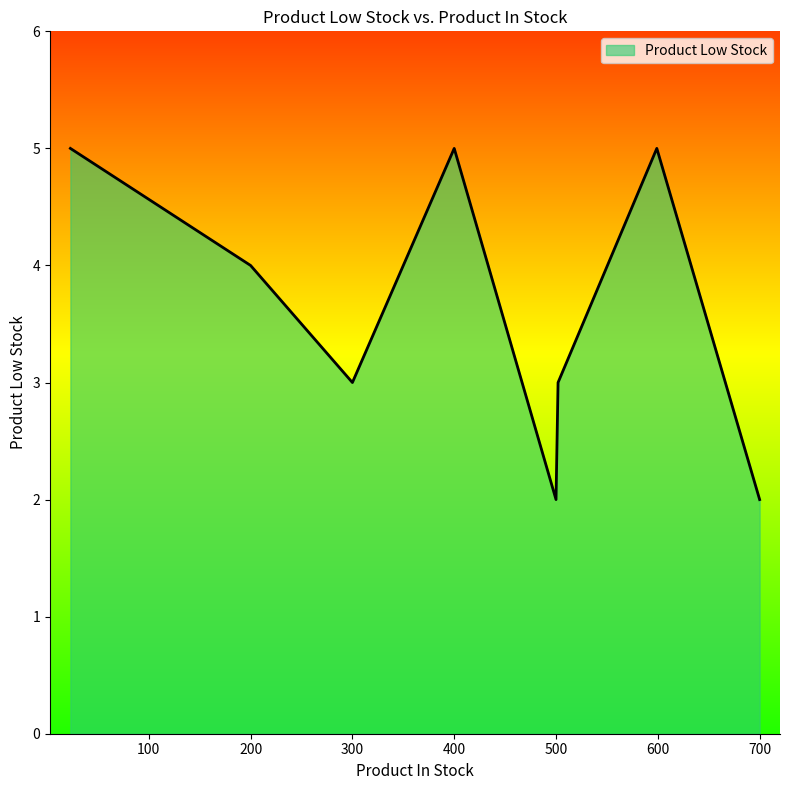

How many values are between 3 and 5?

6